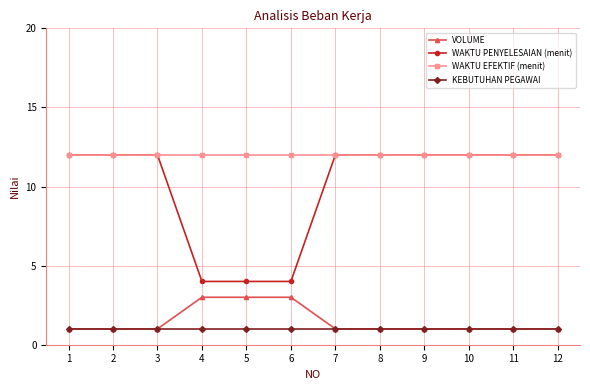

What is the maximum value for VOLUME?

3